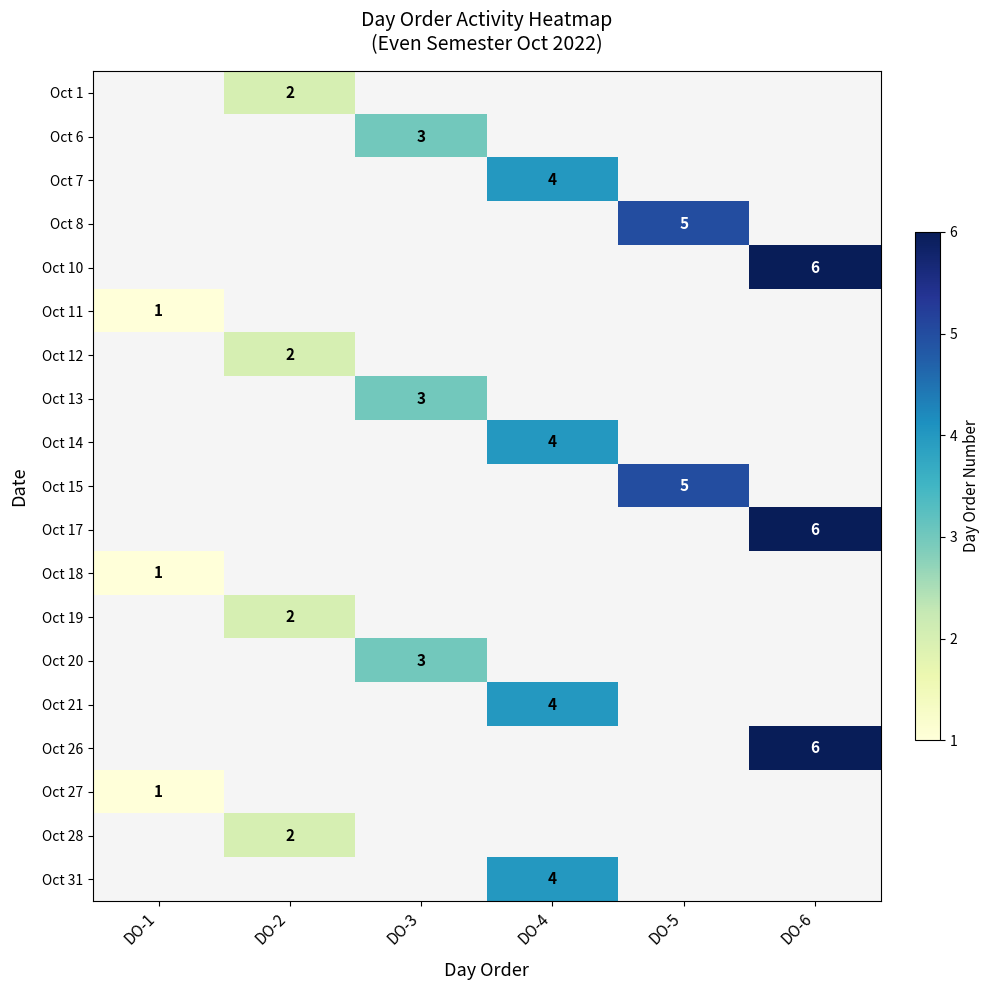

What is the smallest value displayed?

1.0